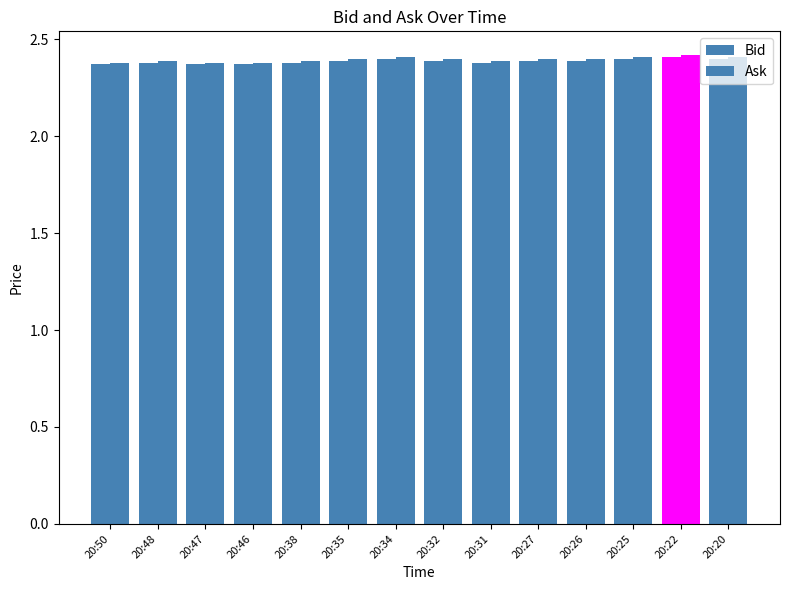

Which series has the largest range (max minus min)?

Bid